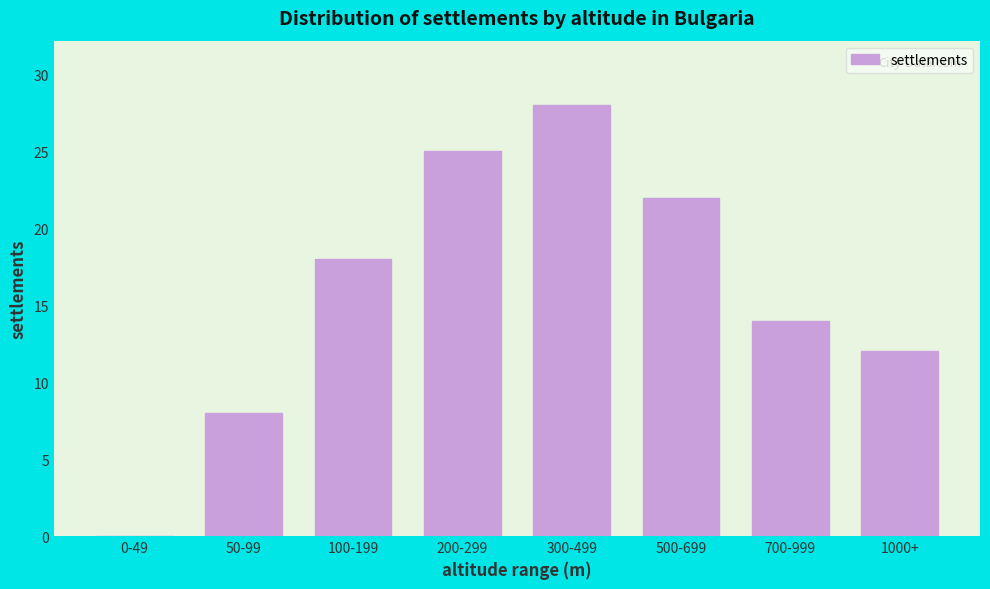

Reading left to right, what are all the values shown in this chart?

0-49=0	50-99=8	100-199=18	200-299=25	300-499=28	500-699=22	700-999=14	1000+=12